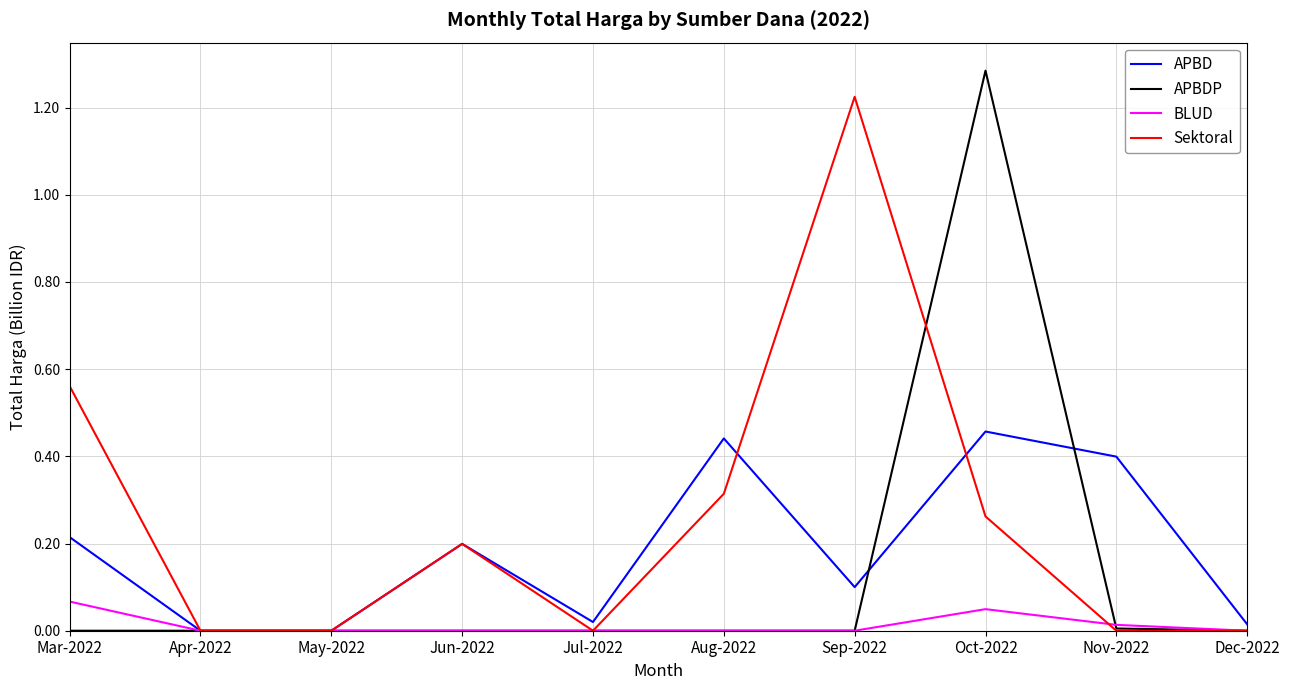

List the series in order of their overall mean, lowest first.

BLUD, APBDP, APBD, Sektoral